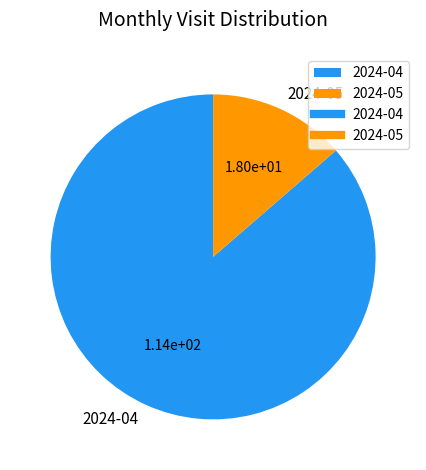

What is the smallest slice in the pie chart?

2024-05